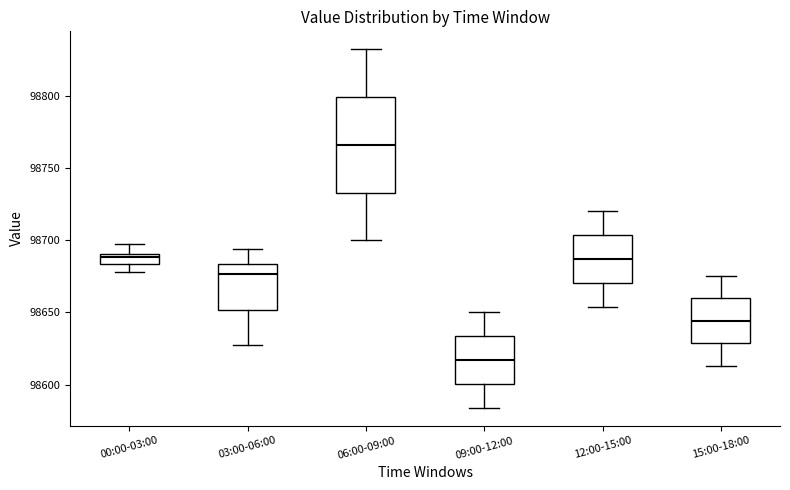

Where does the lower whisker of the box for 03:00-06:00 end on the y-axis? The values are not printed on the chart, so give them approximately, as read against the axis.

98630